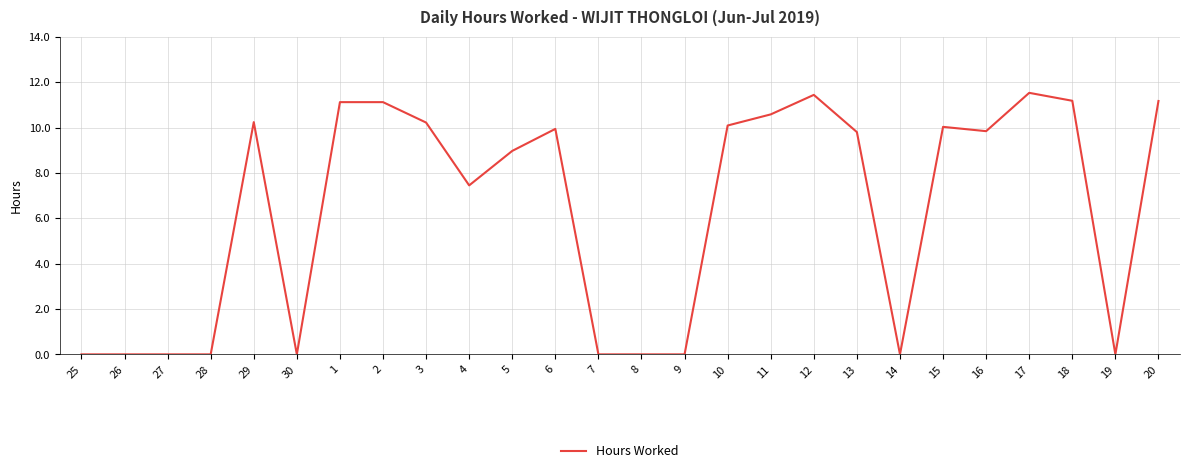

What position from the right is 20?

1